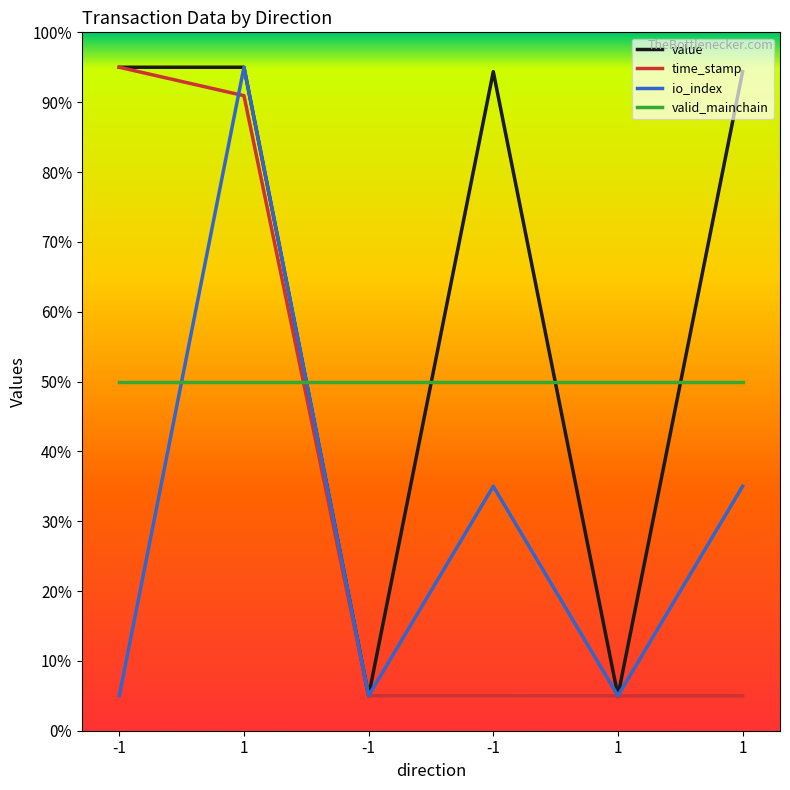

Which label corresponds to the largest value in the chart?

-1